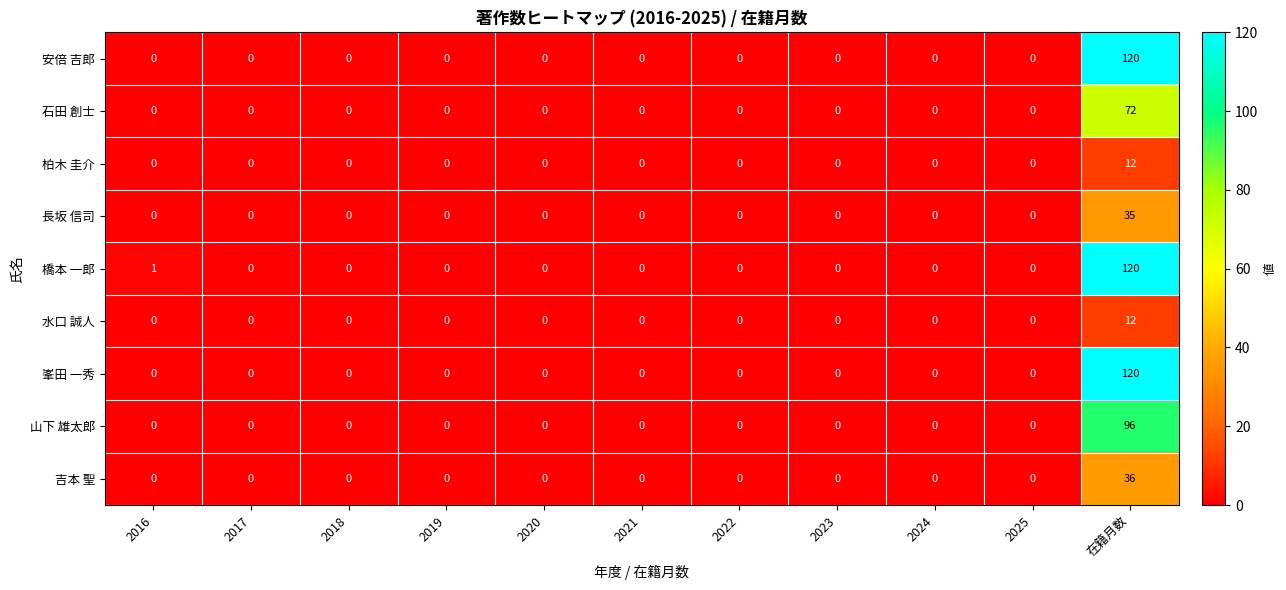

The value of 石田 創士 at 2017 is -50. True or false?

False